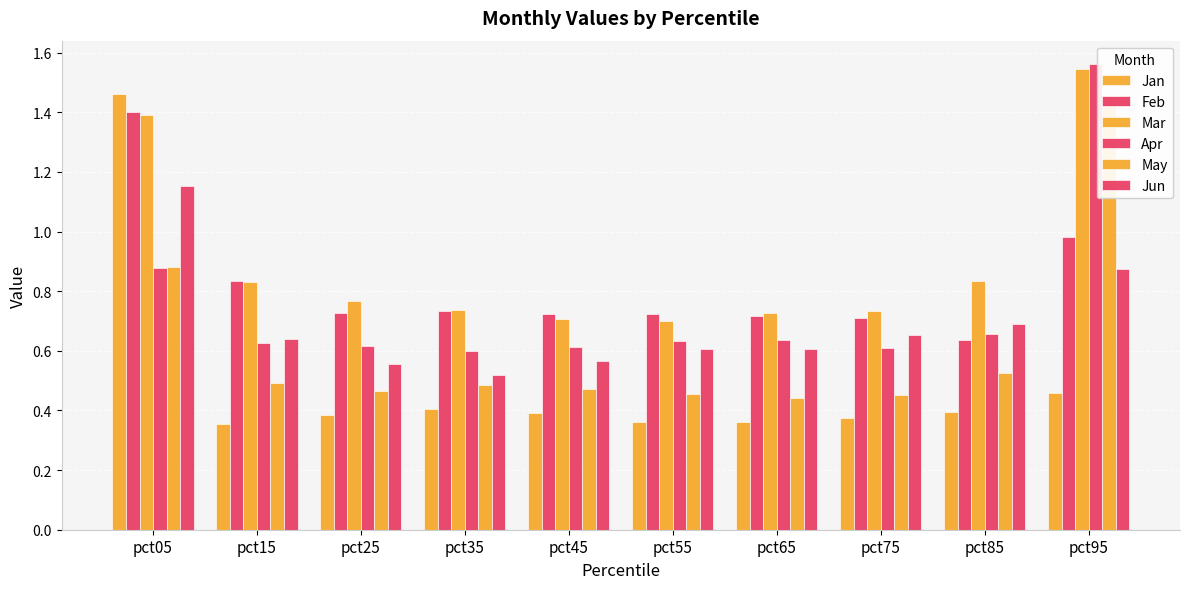

The Jan series shows 0.4 at pct85. True or false?

True